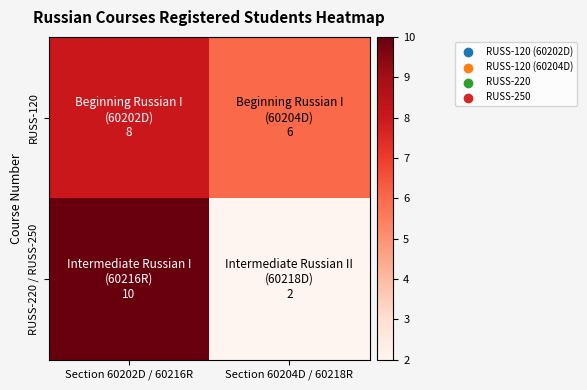

Which category has the highest value across all series?

Section 60202D / 60216R